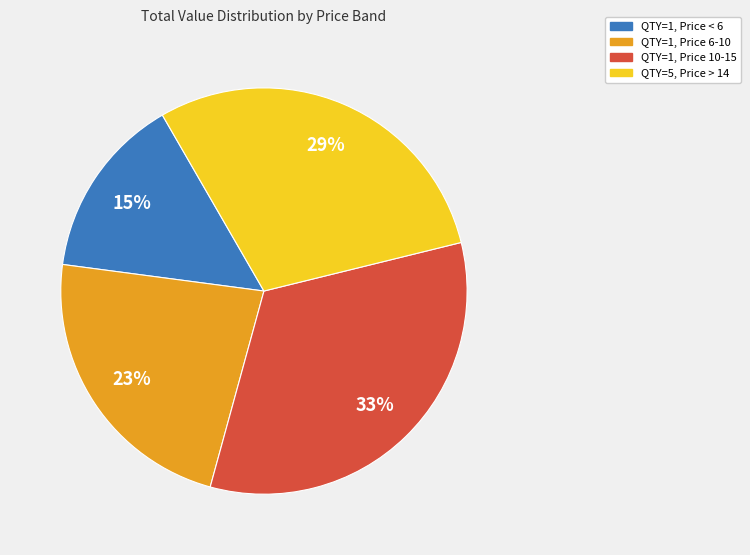

To the nearest percent, what is the average slice percentage?

25%